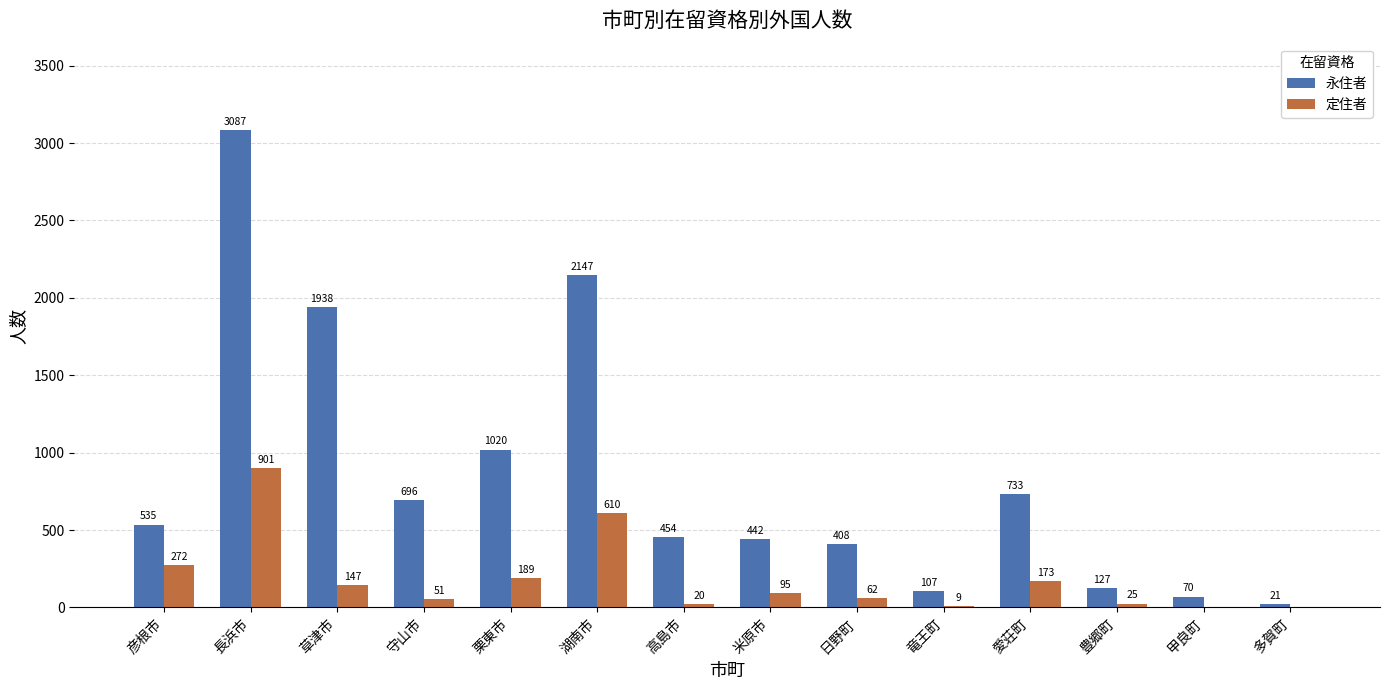

What is the greatest value displayed?

3087